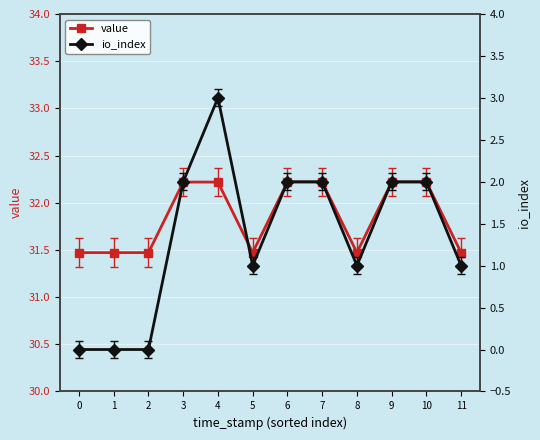

Reading right to left, transcribe all the data shown in this chart.

value: 11=31.5	10=32.2	9=32.2	8=31.5	7=32.2	6=32.2	5=31.5	4=32.2	3=32.2	2=31.5	1=31.5	0=31.5
io_index: 11=1.0	10=2.0	9=2.0	8=1.0	7=2.0	6=2.0	5=1.0	4=3.0	3=2.0	2=0.0	1=0.0	0=0.0